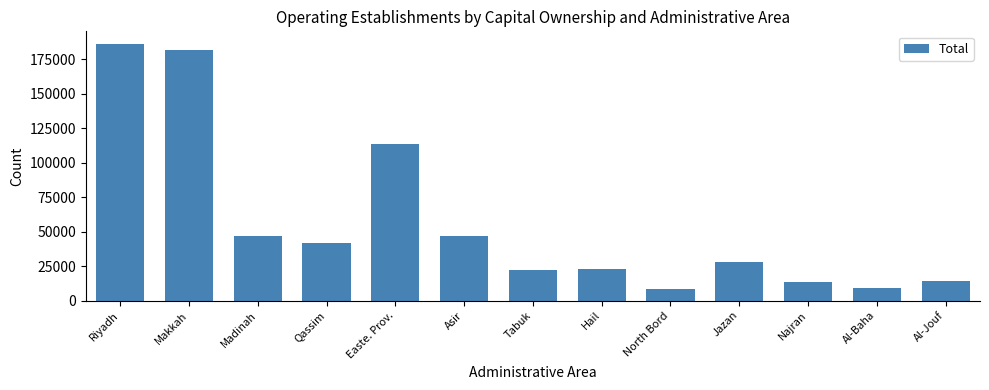

What is the greatest value displayed?

185799